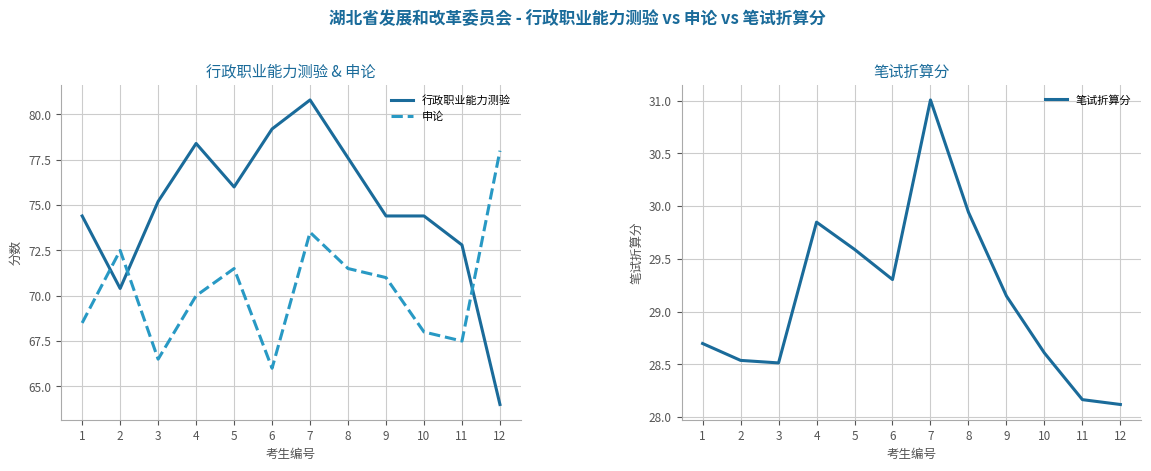

Which label corresponds to the largest value in the chart?

7